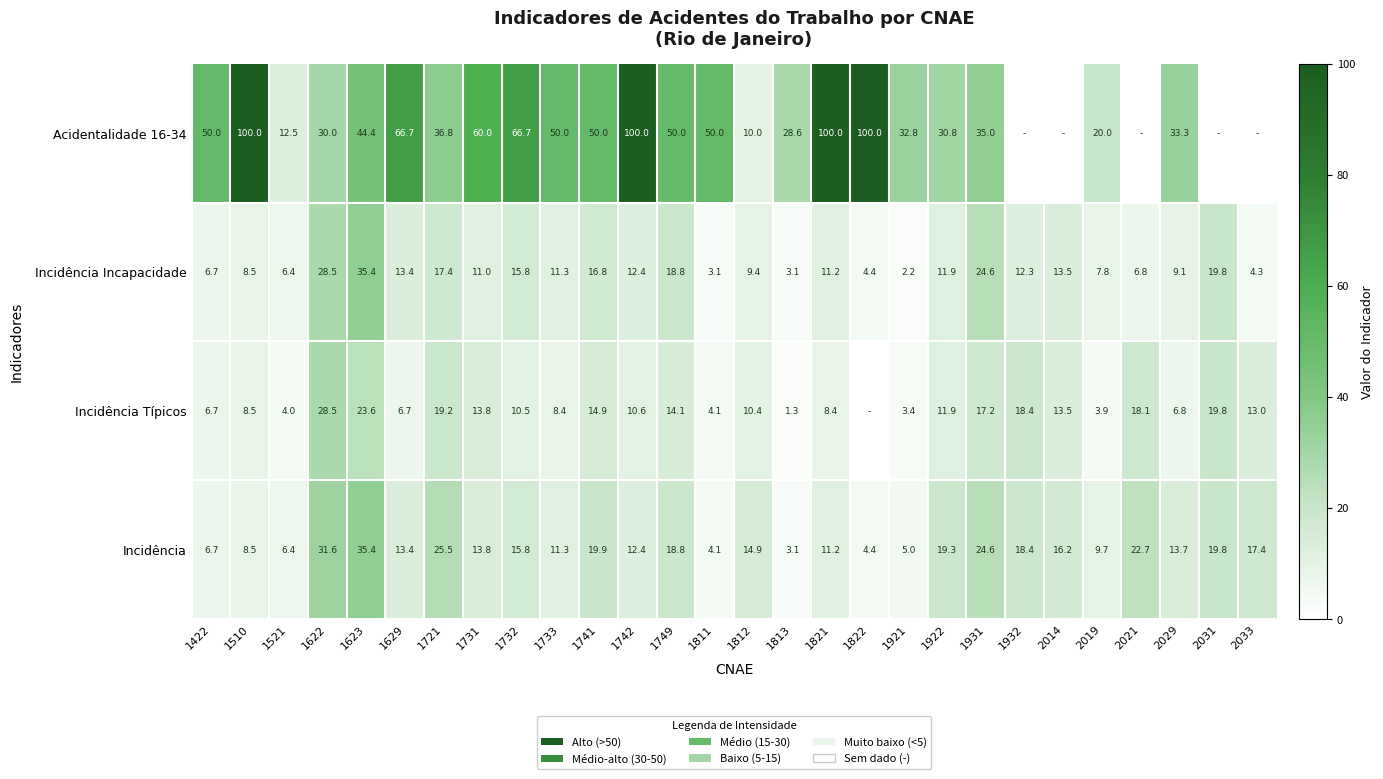

At which category is the sum across all series the highest?

1623